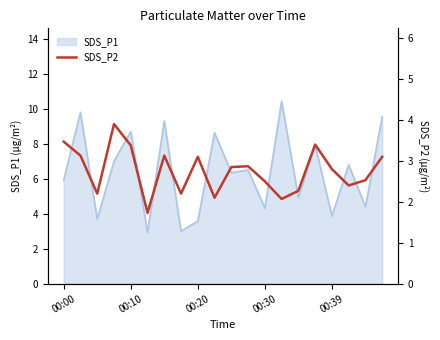

What position from the left is 11?

12